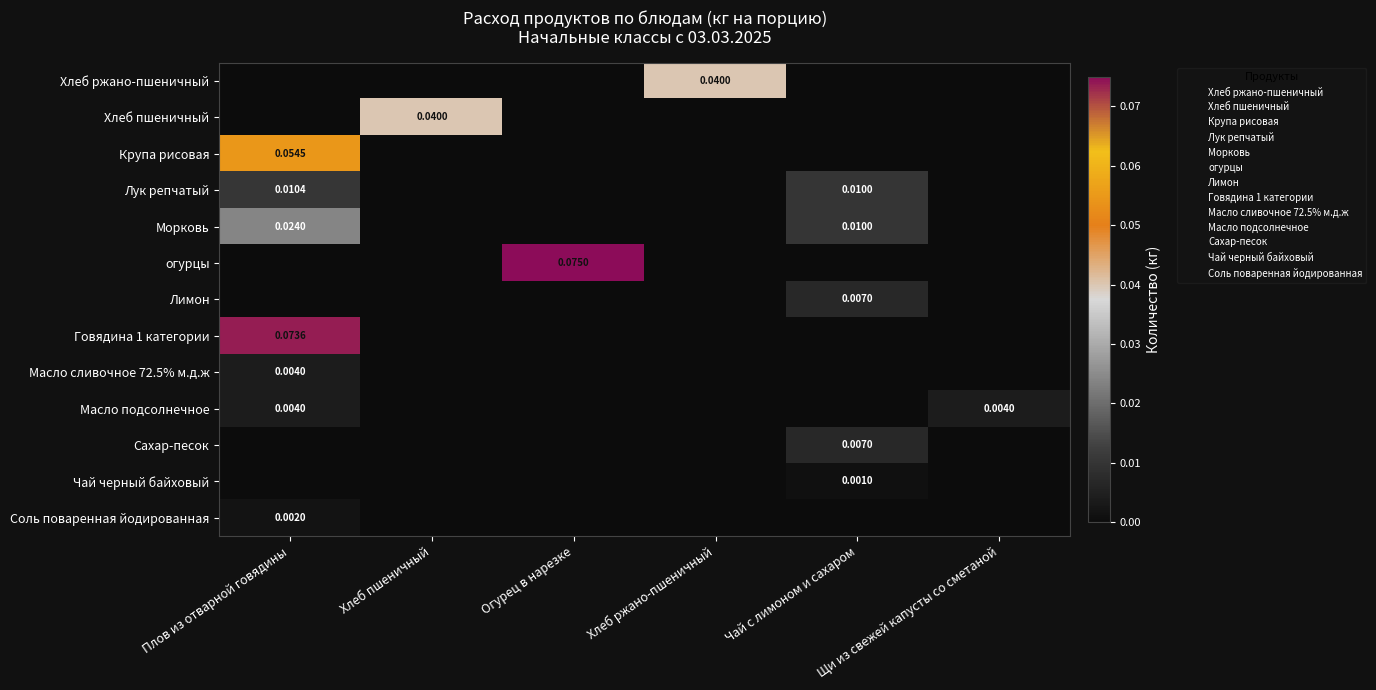

The Хлеб пшеничный series shows -0.0 at Чай с лимоном и сахаром. True or false?

False